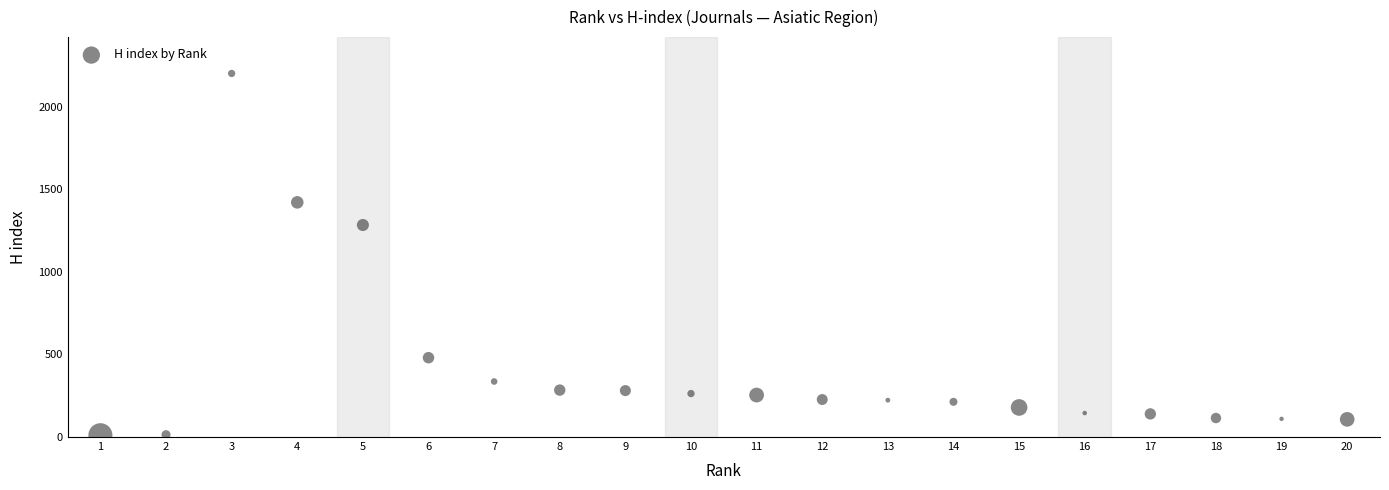

What is the range of Y values (max minus min)?

2189